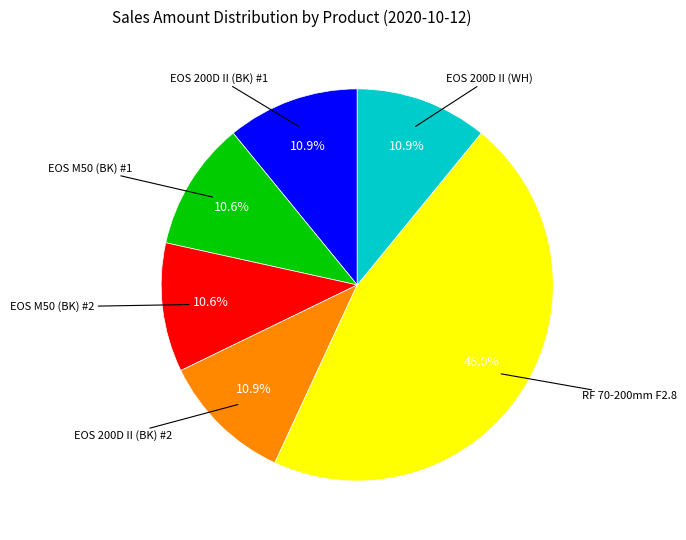

Is there any slice that represents more than half of the pie?

No